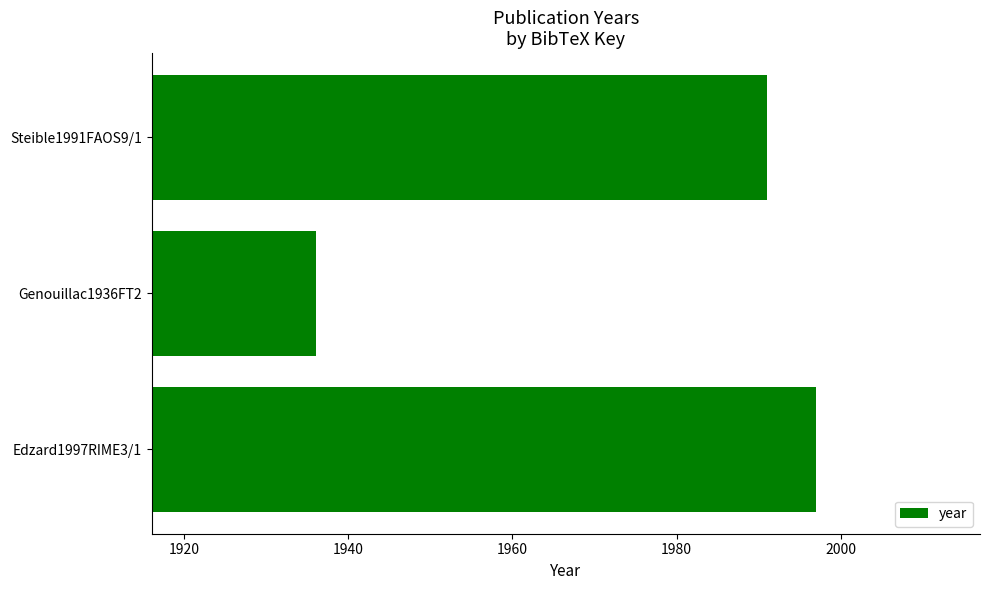

Reading bottom to top, transcribe all the data shown in this chart.

1997	1936	1991